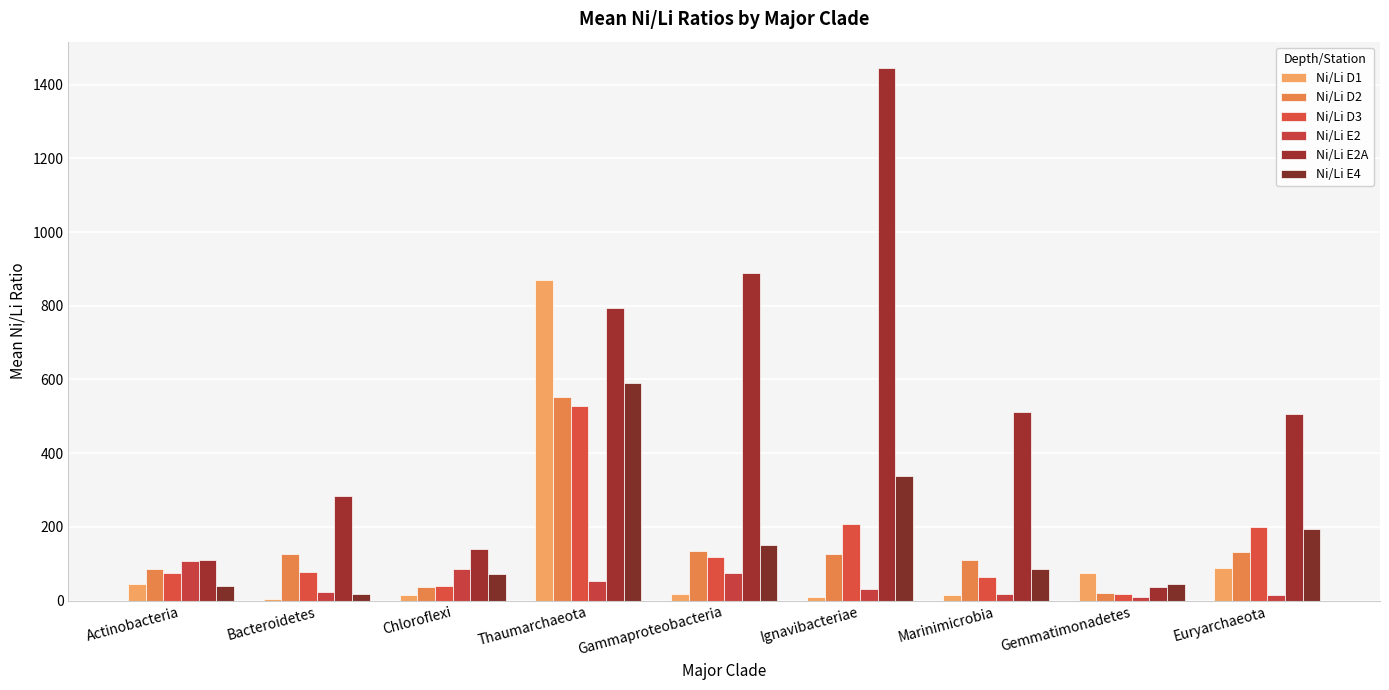

Where does the Ni/Li D1 series first go above 18?

Actinobacteria